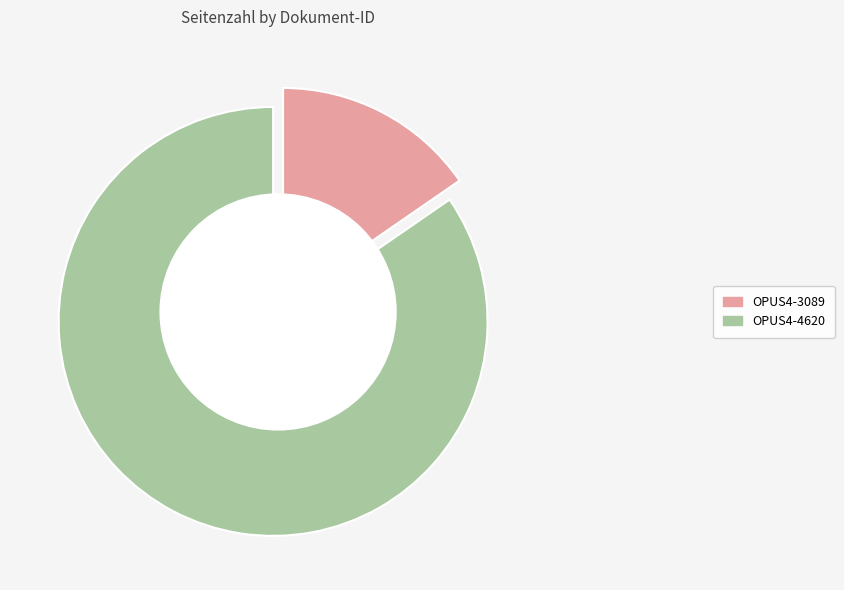

What is the majority slice?

OPUS4-4620